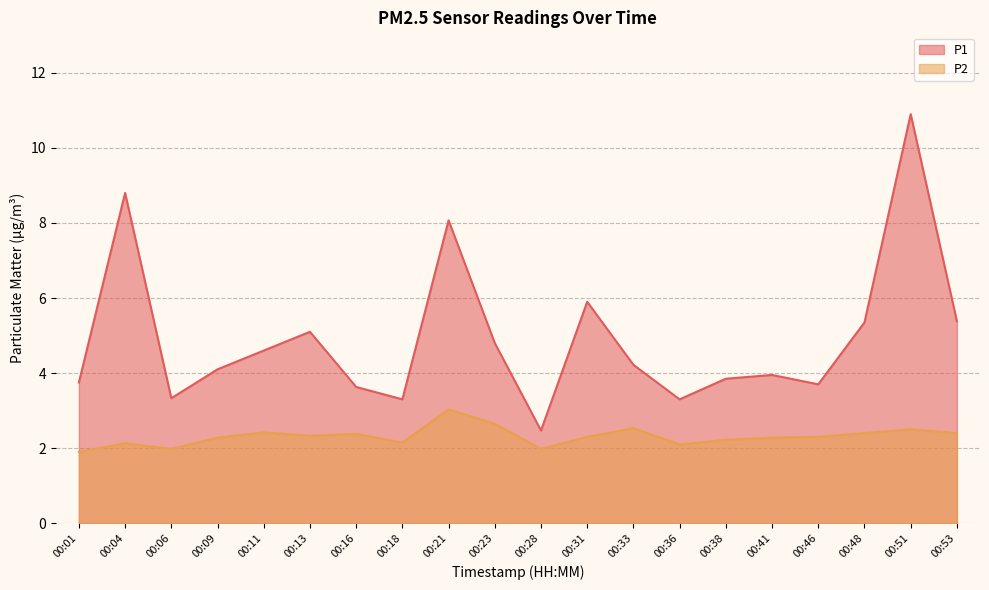

The value of P2 at 00:13 is 4.1. True or false?

False